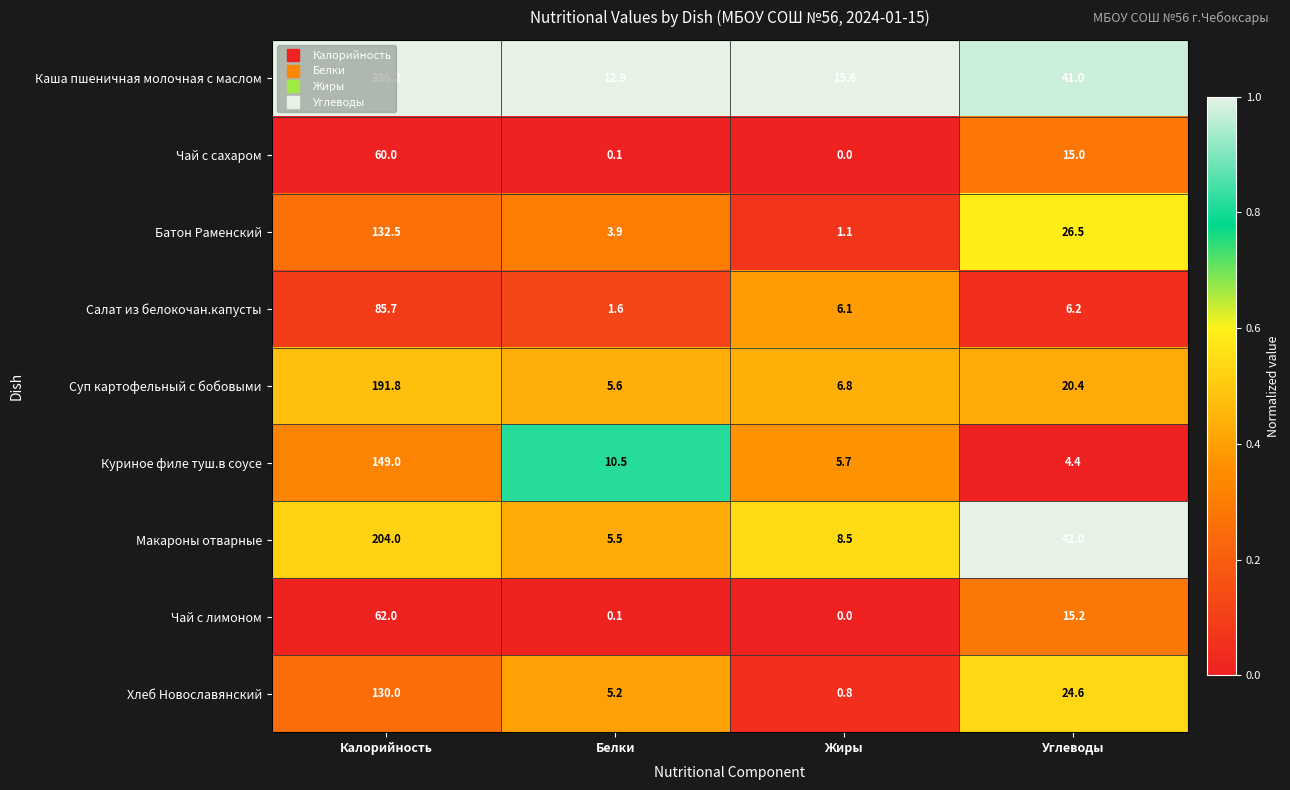

What is the sum of all Суп картофельный с бобовыми values?

224.6